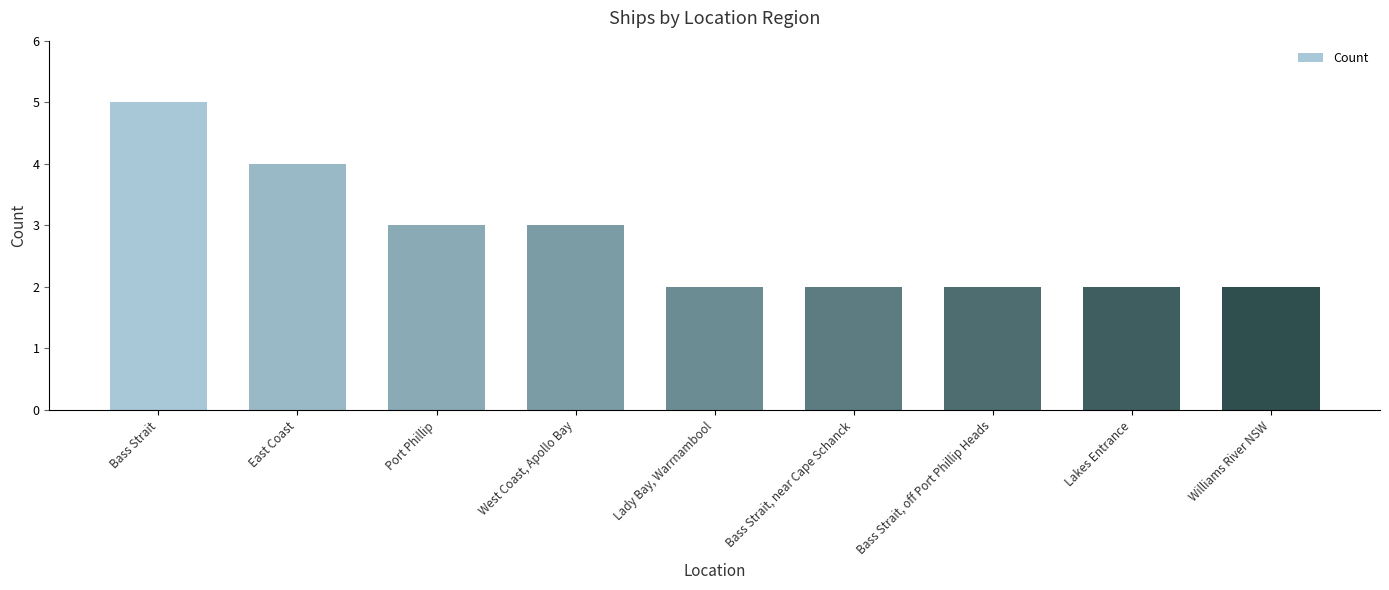

True or false: the data shows 5 at Bass Strait.

True